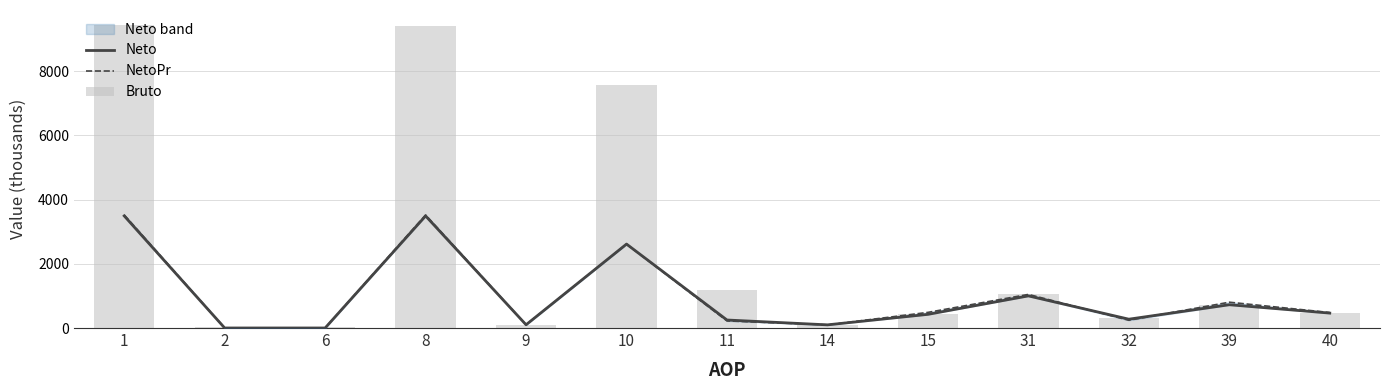

Are the bars grouped side by side (vs. stacked)?

Yes